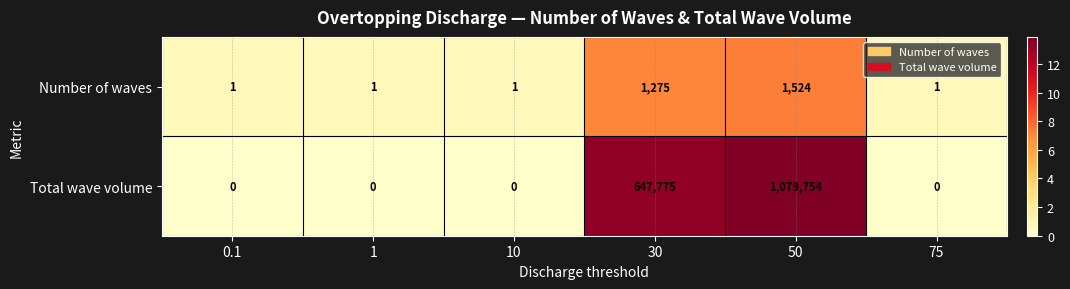

Rank the series by their average value, from highest to lowest.

Total wave volume, Number of waves